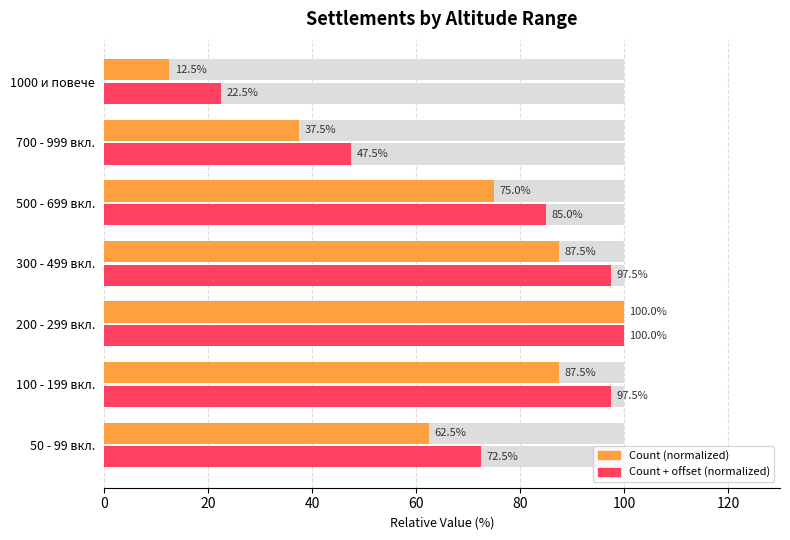

What are all the series names shown in the legend?

Count (normalized), Count + offset (normalized)